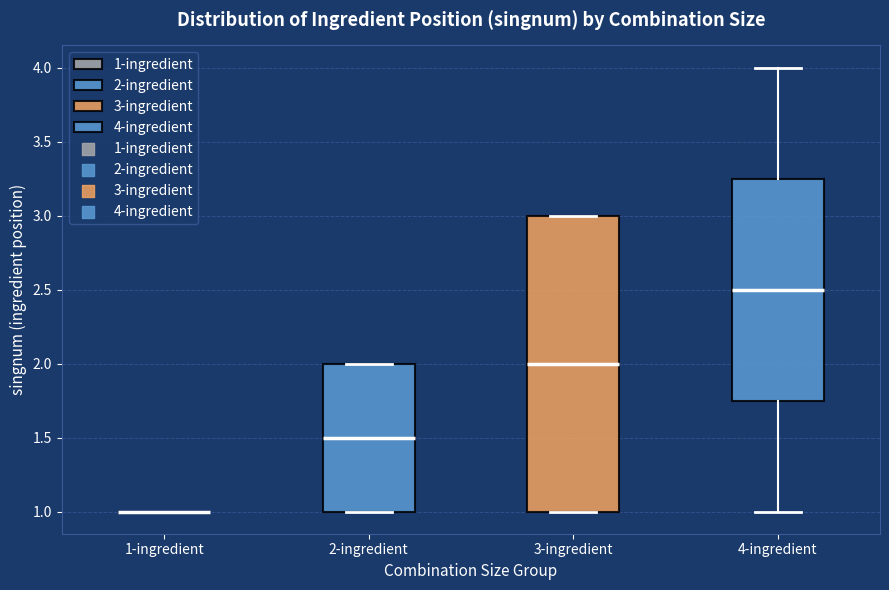

Reading left to right, read every box against the y-axis: the position of its median line, the range the box covers, and the ends of its whiskers. The values are not printed on the chart, so give them approximately, as read against the axis.

1-ingredient: box collapsed to a line at 1.00, whiskers 1.00 to 1.00
2-ingredient: median 1.50, box 1.00 to 2.00, whiskers 1.00 to 2.00
3-ingredient: median 2.00, box 1.00 to 3.00, whiskers 1.00 to 3.00
4-ingredient: median 2.50, box 1.75 to 3.25, whiskers 1.00 to 4.00